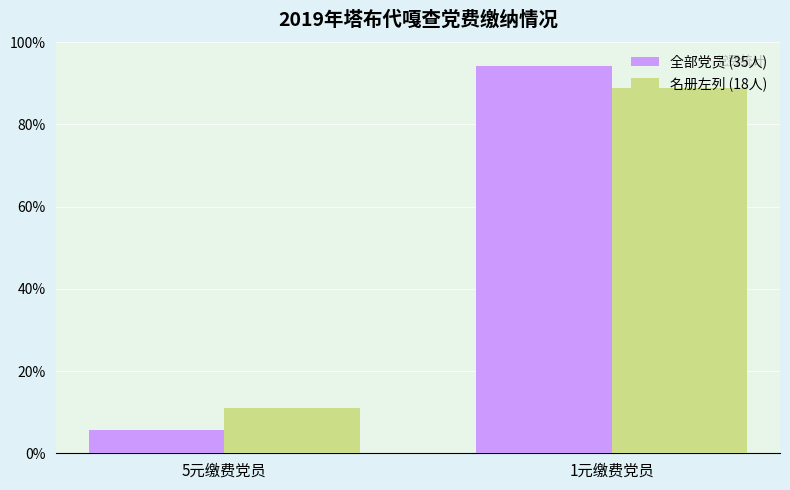

What is the difference between the 名册左列 (18人) values at 1元缴费党员 and 5元缴费党员?

77.8